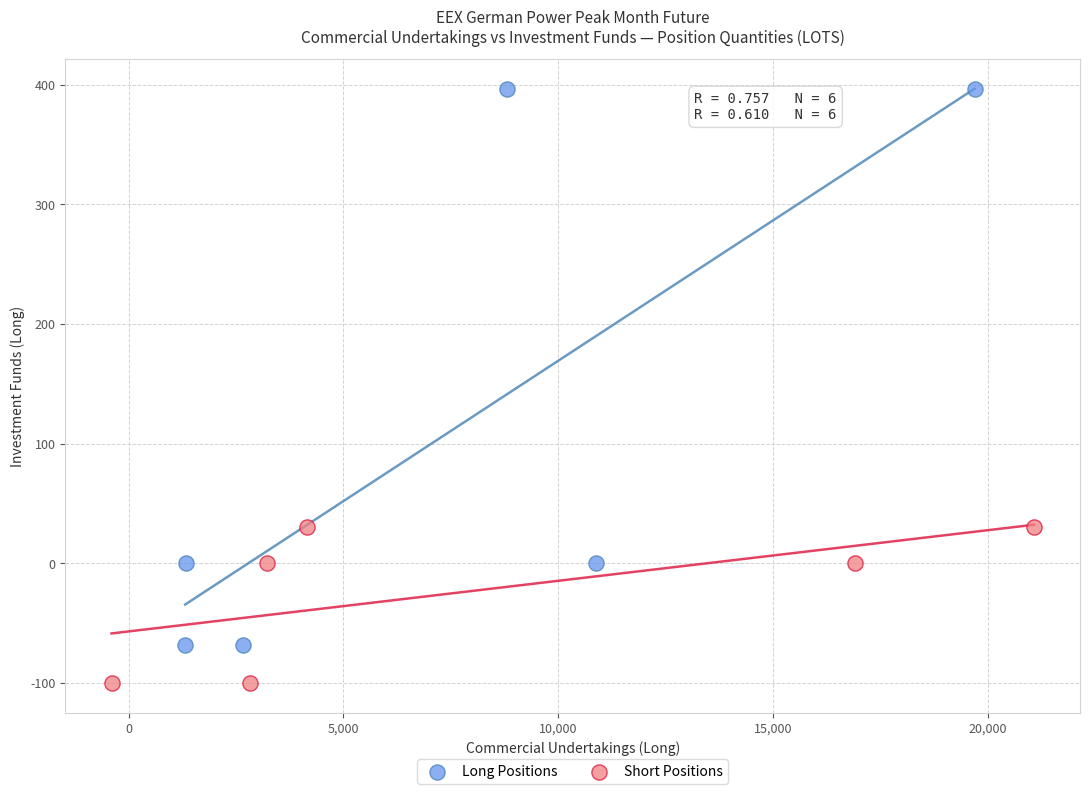

What are all the series names shown in the legend?

Long Positions, Short Positions